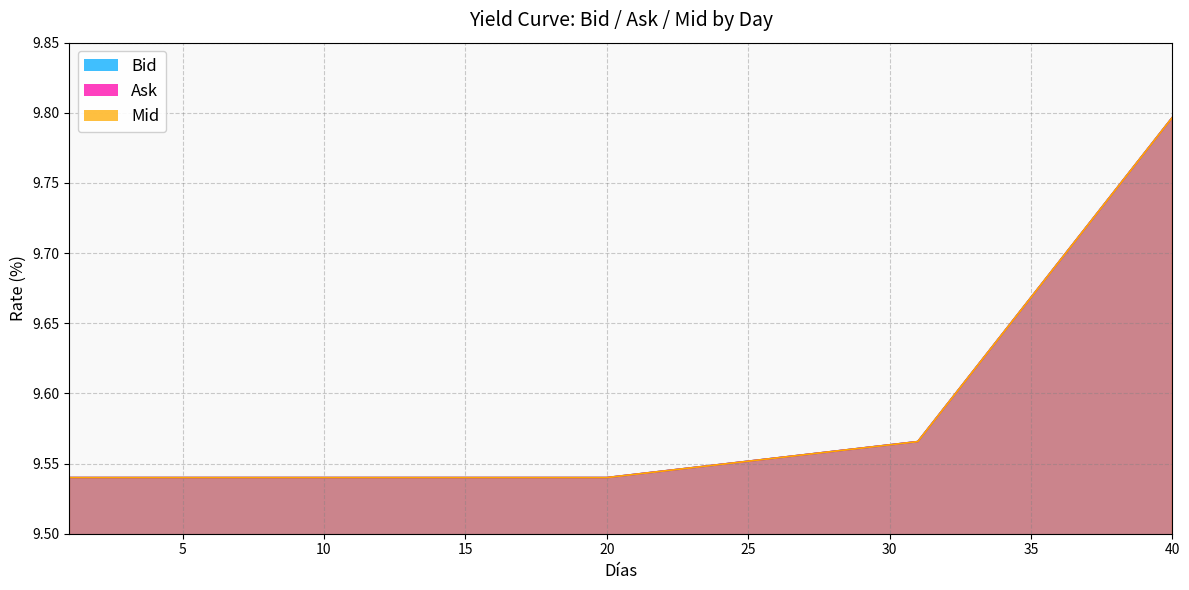

Reading right to left, list all the values displayed in this chart.

Bid: 9.8	9.8	9.7	9.7	9.7	9.7	9.6	9.6	9.6	9.6	9.5	9.5	9.5	9.5	9.5	9.5	9.5	9.5	9.5	9.5	9.5	9.5	9.5	9.5	9.5	9.5	9.5	9.5	9.5	9.5
Ask: 9.8	9.8	9.7	9.7	9.7	9.7	9.6	9.6	9.6	9.6	9.5	9.5	9.5	9.5	9.5	9.5	9.5	9.5	9.5	9.5	9.5	9.5	9.5	9.5	9.5	9.5	9.5	9.5	9.5	9.5
Mid: 9.8	9.8	9.7	9.7	9.7	9.7	9.6	9.6	9.6	9.6	9.5	9.5	9.5	9.5	9.5	9.5	9.5	9.5	9.5	9.5	9.5	9.5	9.5	9.5	9.5	9.5	9.5	9.5	9.5	9.5